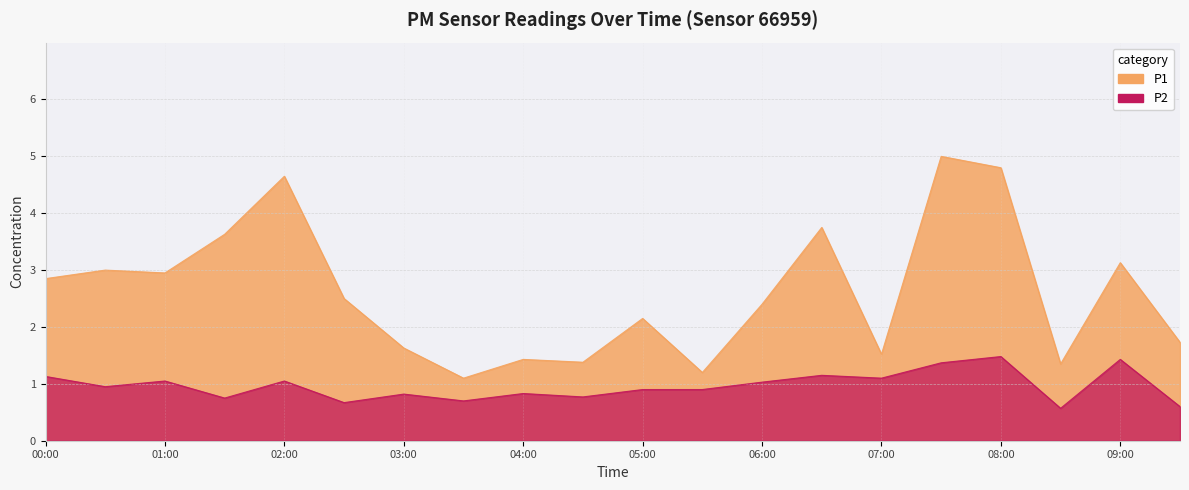

What is the label of the 8th point from the left?

03:30